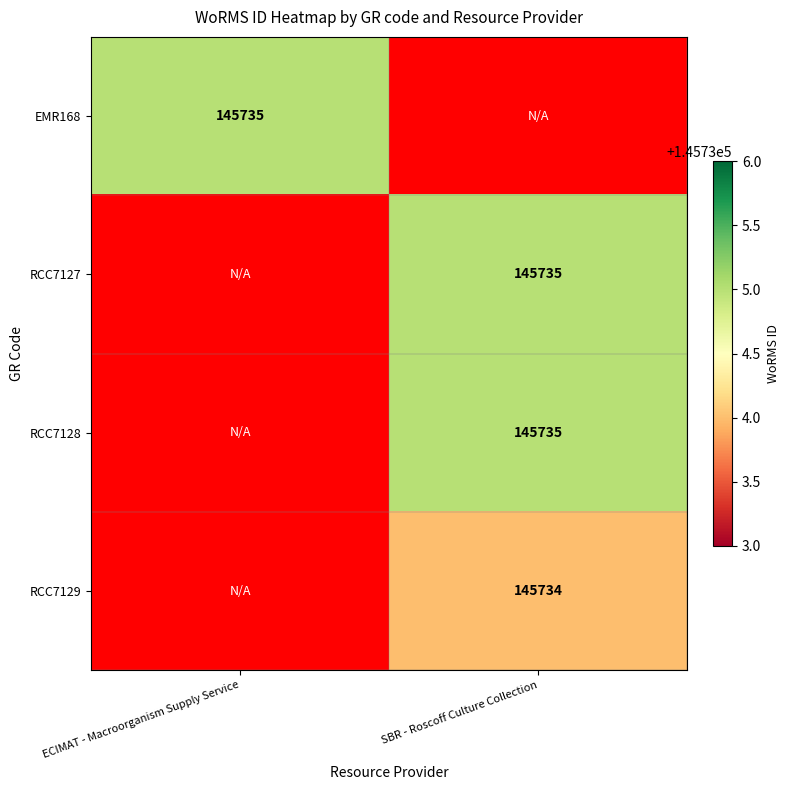

True or false: EMR168 has a value of 145735 at ECIMAT - Macroorganism Supply Service.

True